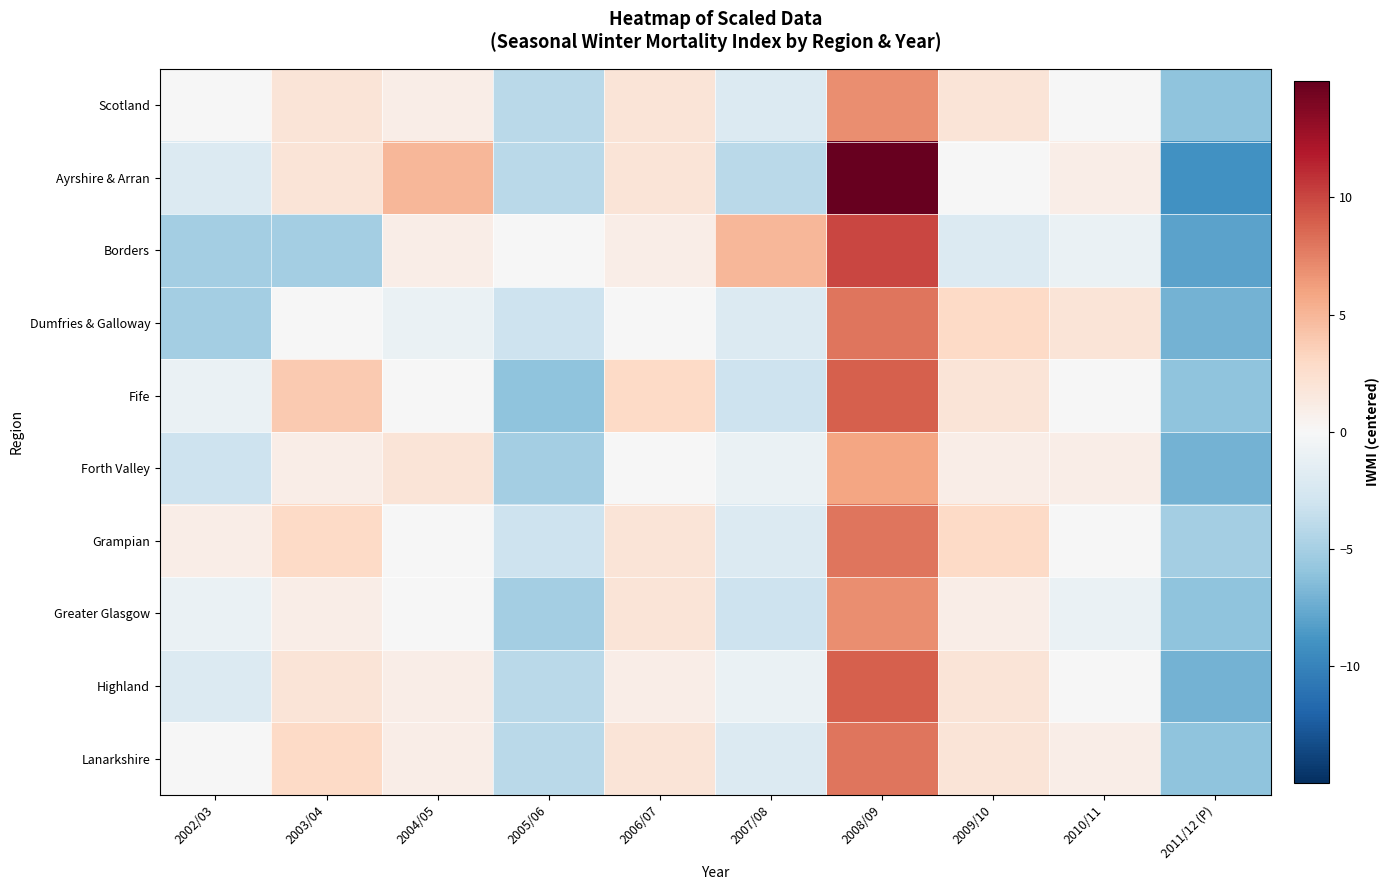

What is the total value across all series at 2010/11?

2.6